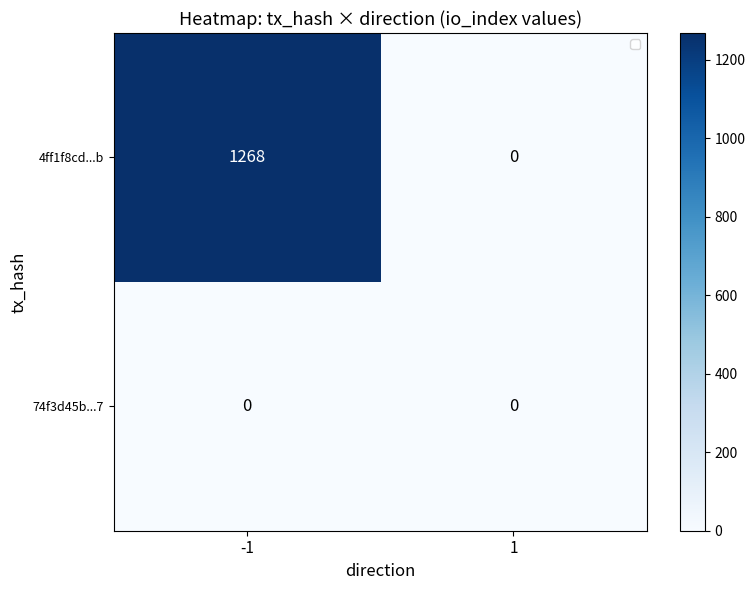

At how many categories does at least one series exceed 874?

1